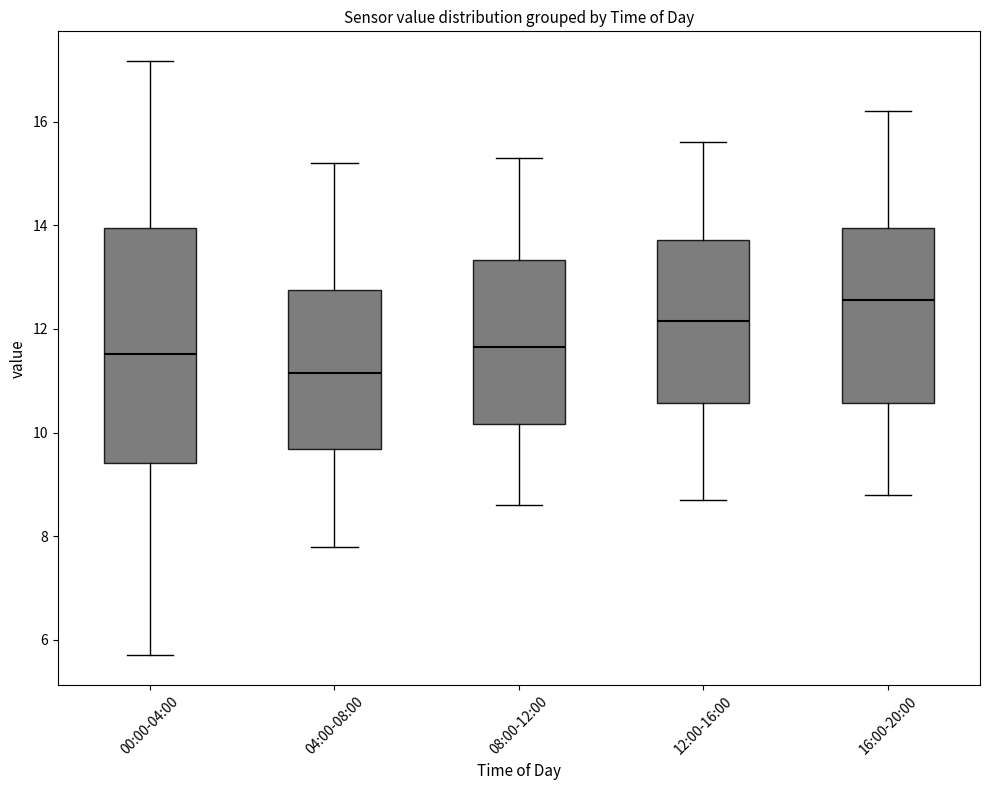

Which box has the highest median line?

16:00-20:00